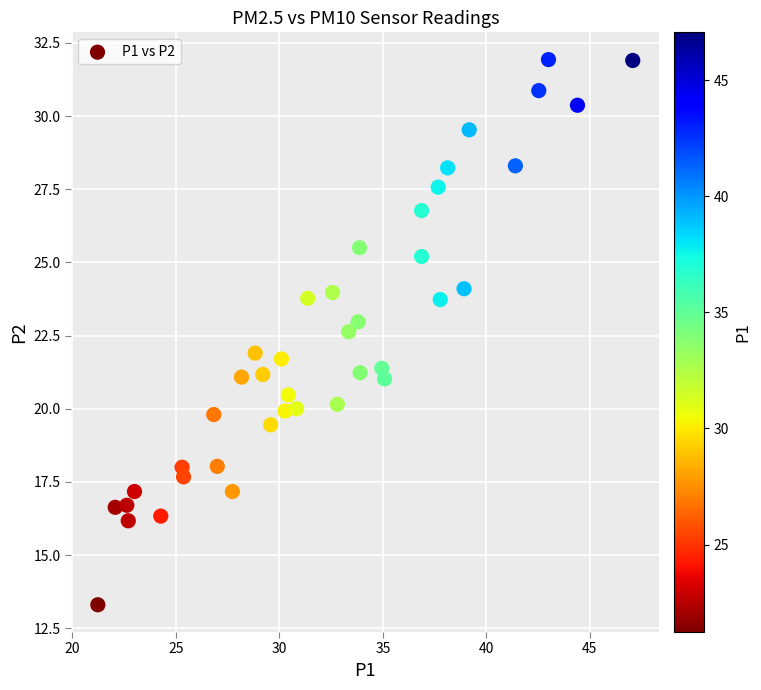

What is the range of Y values (max minus min)?

18.6